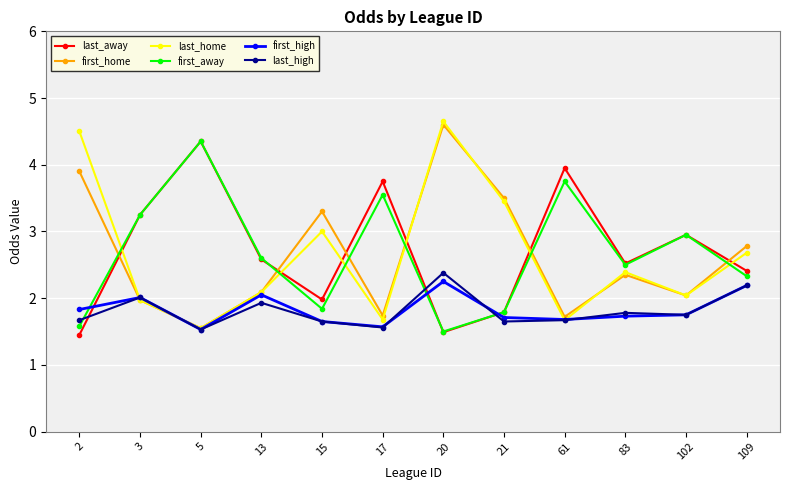

What is the total value across all series at 15?

13.4